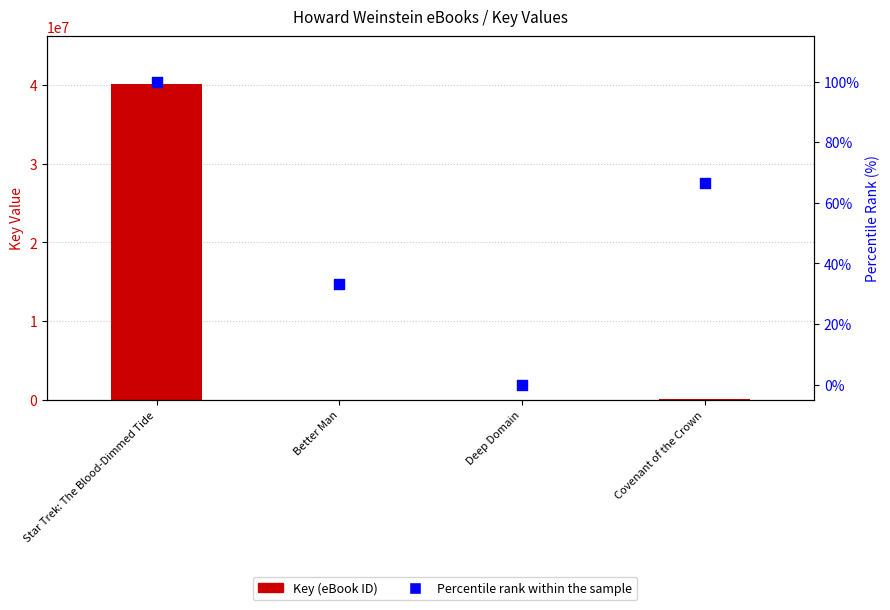

Which series has the largest Y range (max minus min)?

Key (eBook ID)